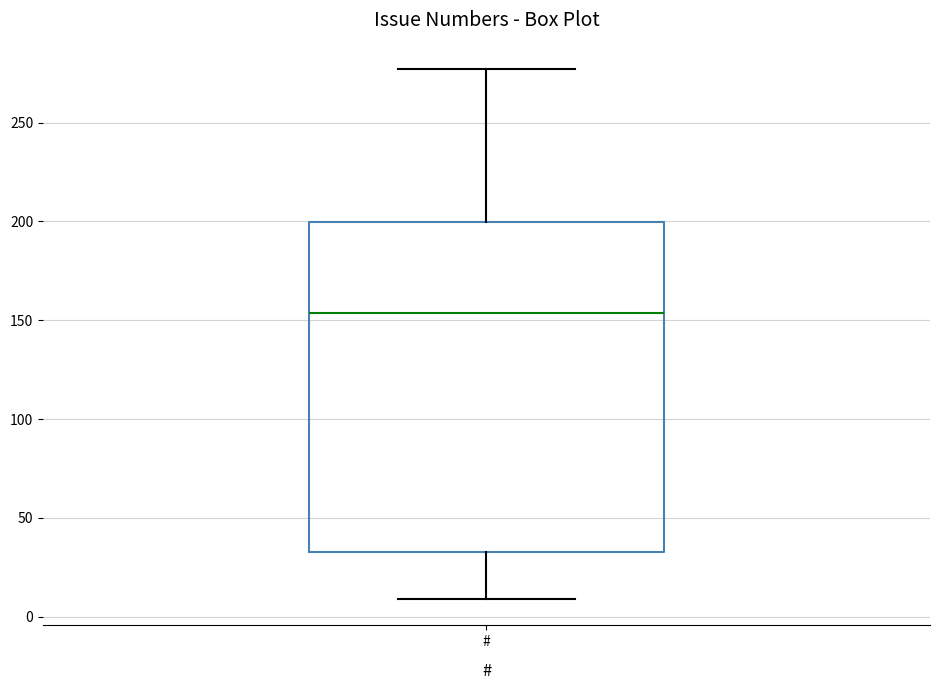

Read this box plot against the y-axis: the position of the median line, the range covered by the box, and the ends of both whiskers. The values are not printed on the chart, so give them approximately, as read against the axis.

median 155, box 35 to 200, whiskers 10 to 275